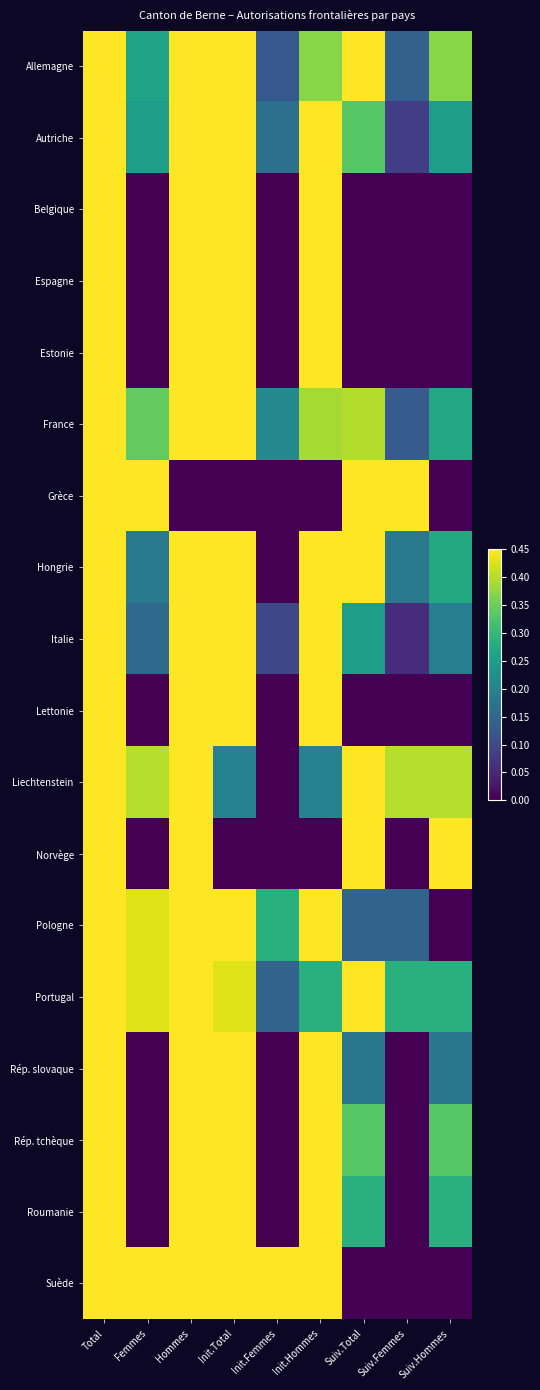

List the series in order of their peak value, highest first.

Allemagne, Autriche, Belgique, Espagne, Estonie, France, Grèce, Hongrie, Italie, Lettonie, Liechtenstein, Norvège, Pologne, Portugal, Rép. slovaque, Rép. tchèque, Roumanie, Suède